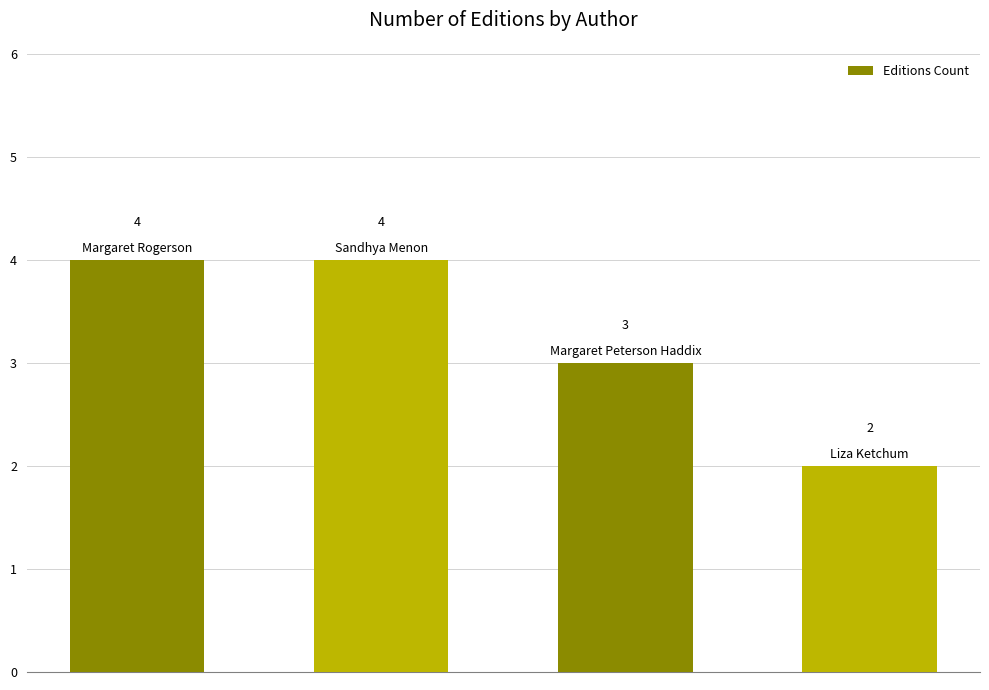

Does the chart contain stacked bars?

No